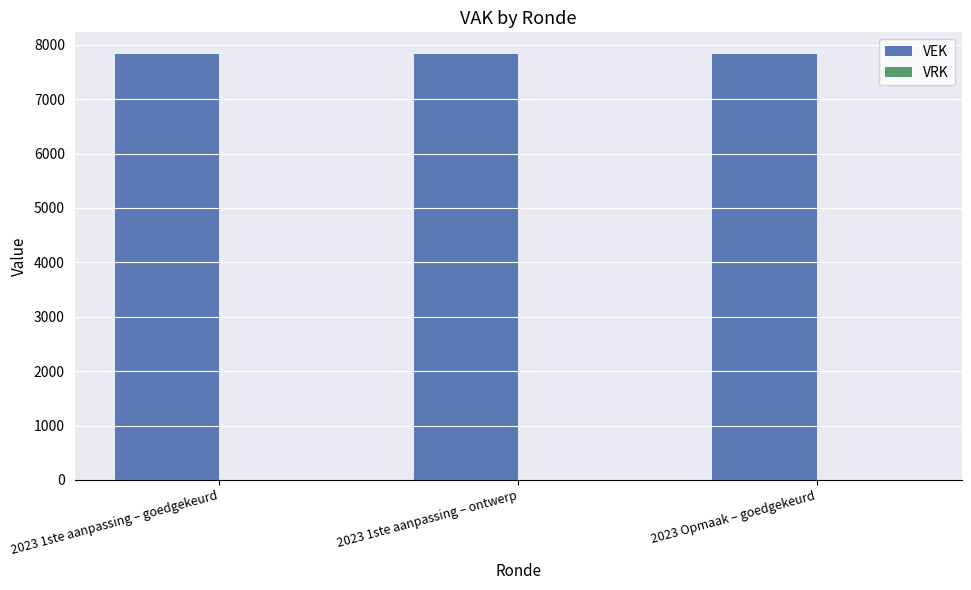

Reading right to left, extract all data points from this chart.

VEK: 7836	7836	7836
VRK: 0	0	0